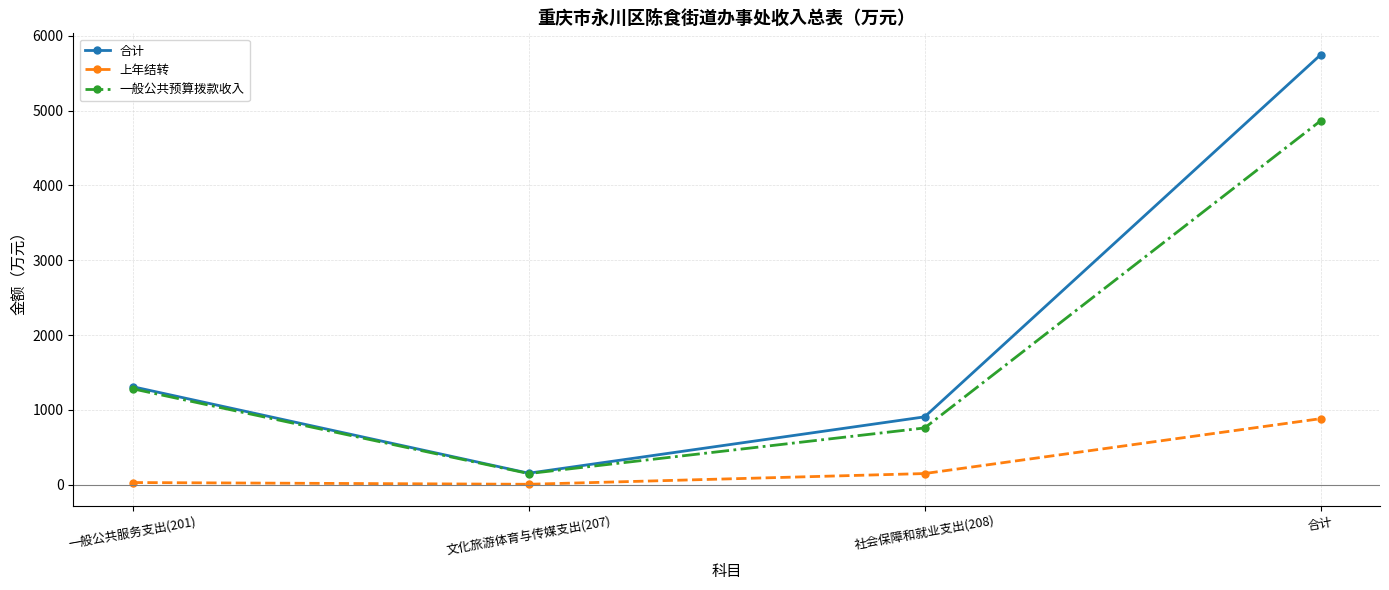

What is the difference between the highest and lowest values at 一般公共服务支出(201)?

1281.2